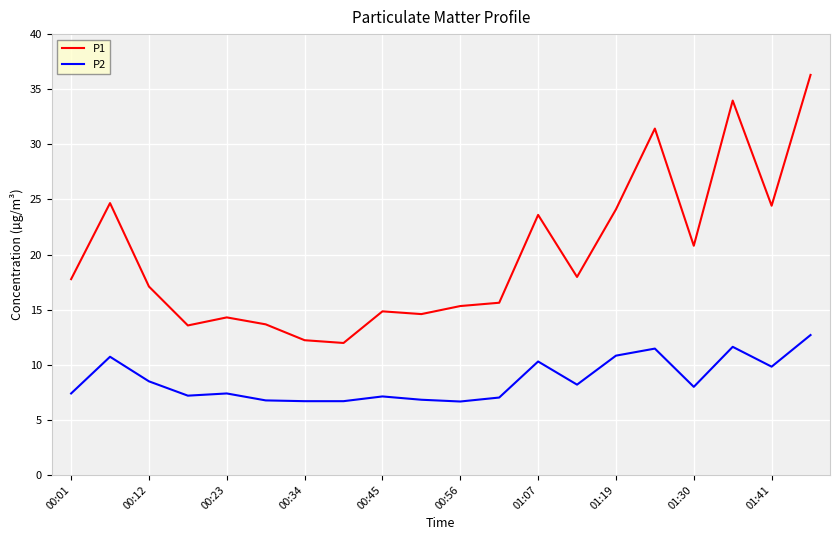

Which series has the widest spread of values?

P1